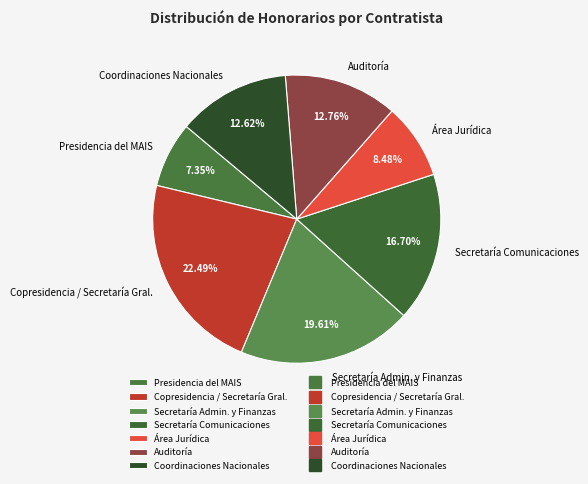

Approximately how many times larger is the value at Auditoría compared to Secretaría Comunicaciones?

0.8